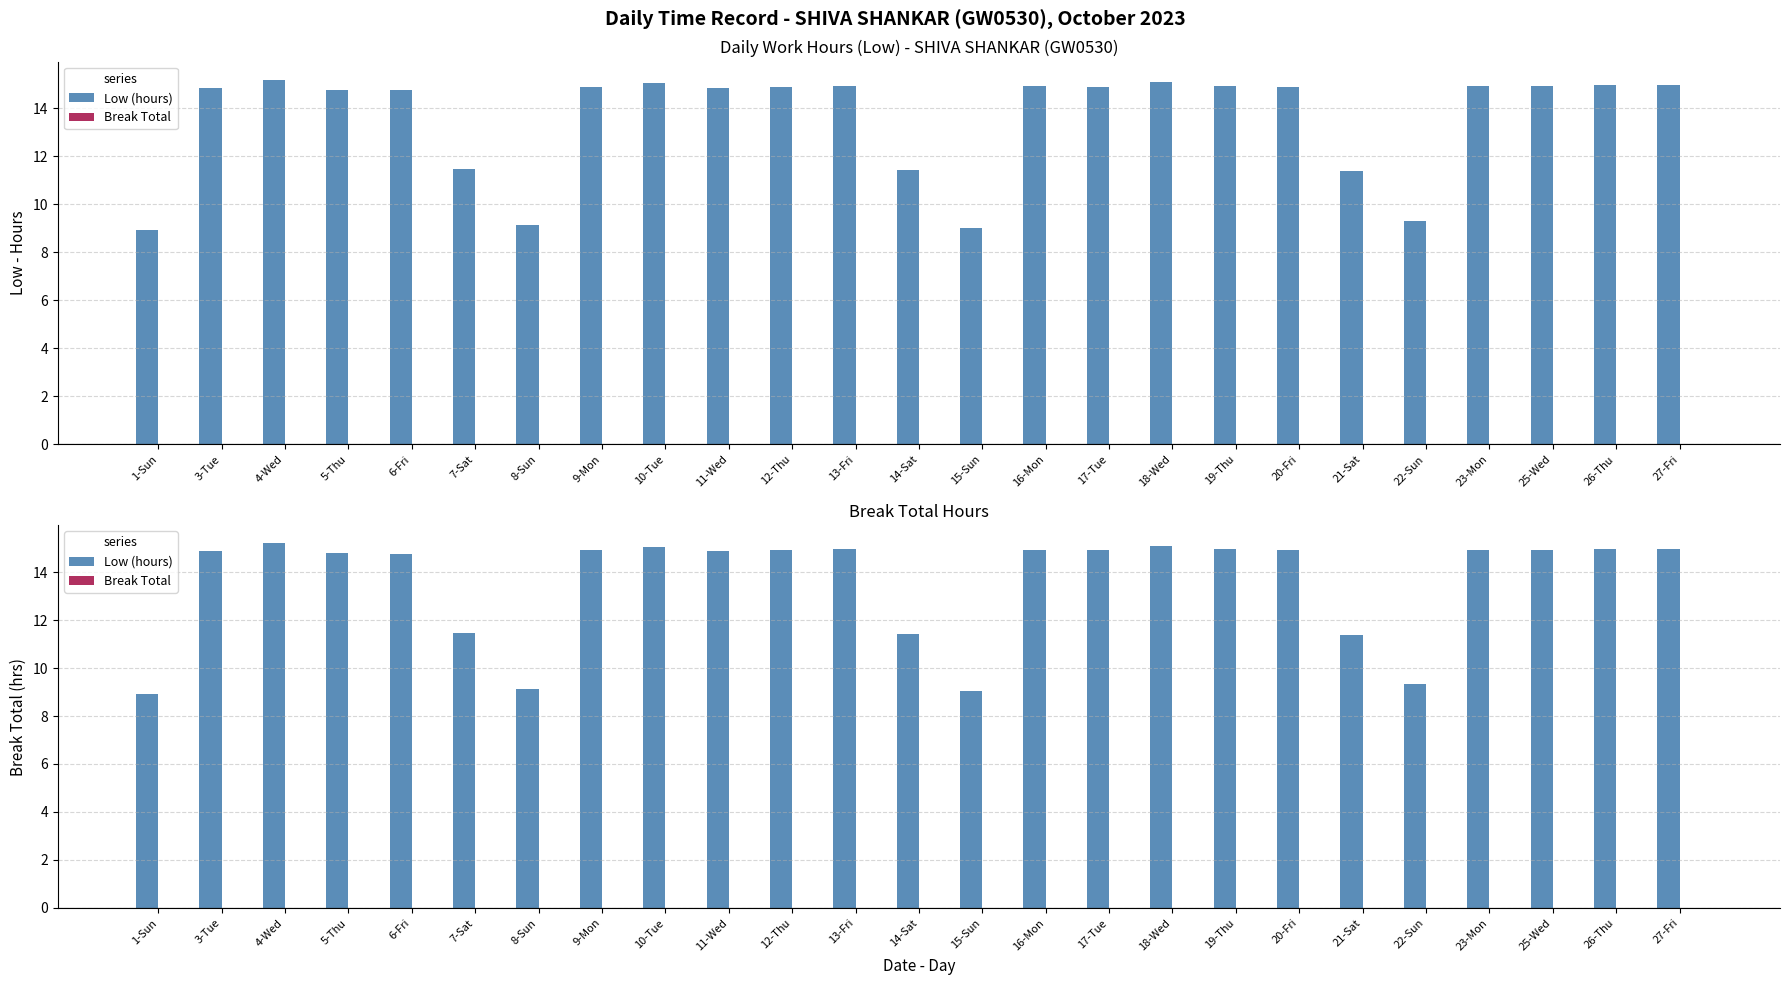

List the labels in order of Low (hours) value, largest first.

4-Wed, 18-Wed, 10-Tue, 27-Fri, 26-Thu, 19-Thu, 13-Fri, 16-Mon, 23-Mon, 25-Wed, 9-Mon, 12-Thu, 17-Tue, 20-Fri, 3-Tue, 11-Wed, 5-Thu, 6-Fri, 7-Sat, 14-Sat, 21-Sat, 22-Sun, 8-Sun, 15-Sun, 1-Sun